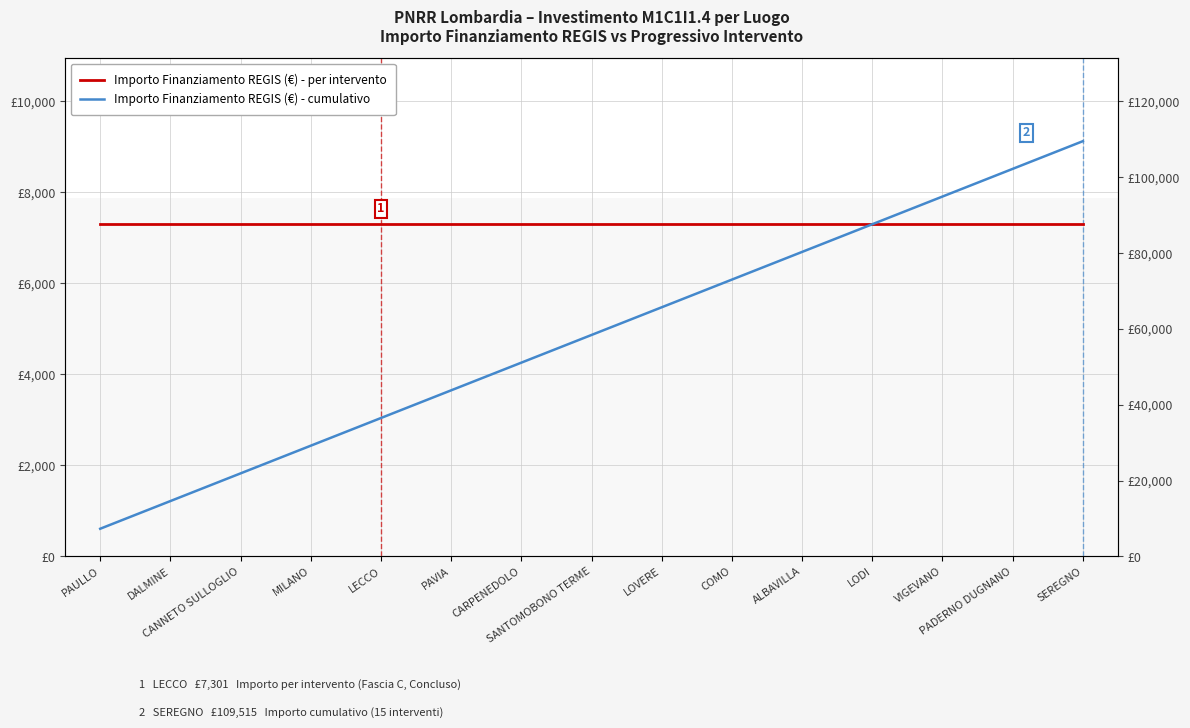

What is the label of the 12th point from the right?

MILANO